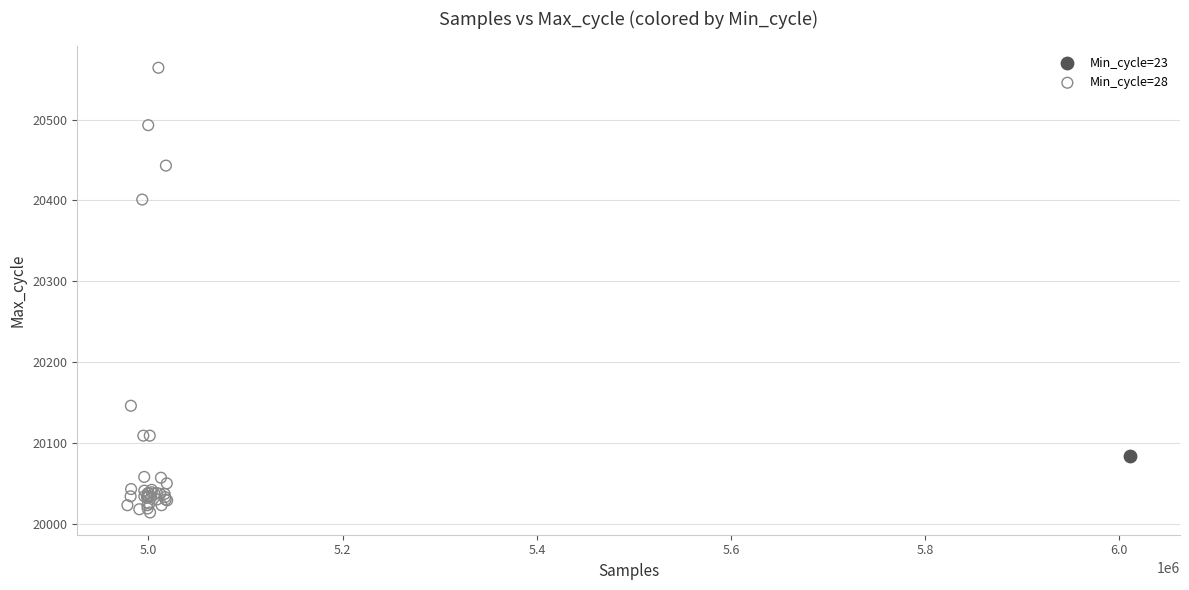

What are all the series names shown in the legend?

Min_cycle=23, Min_cycle=28